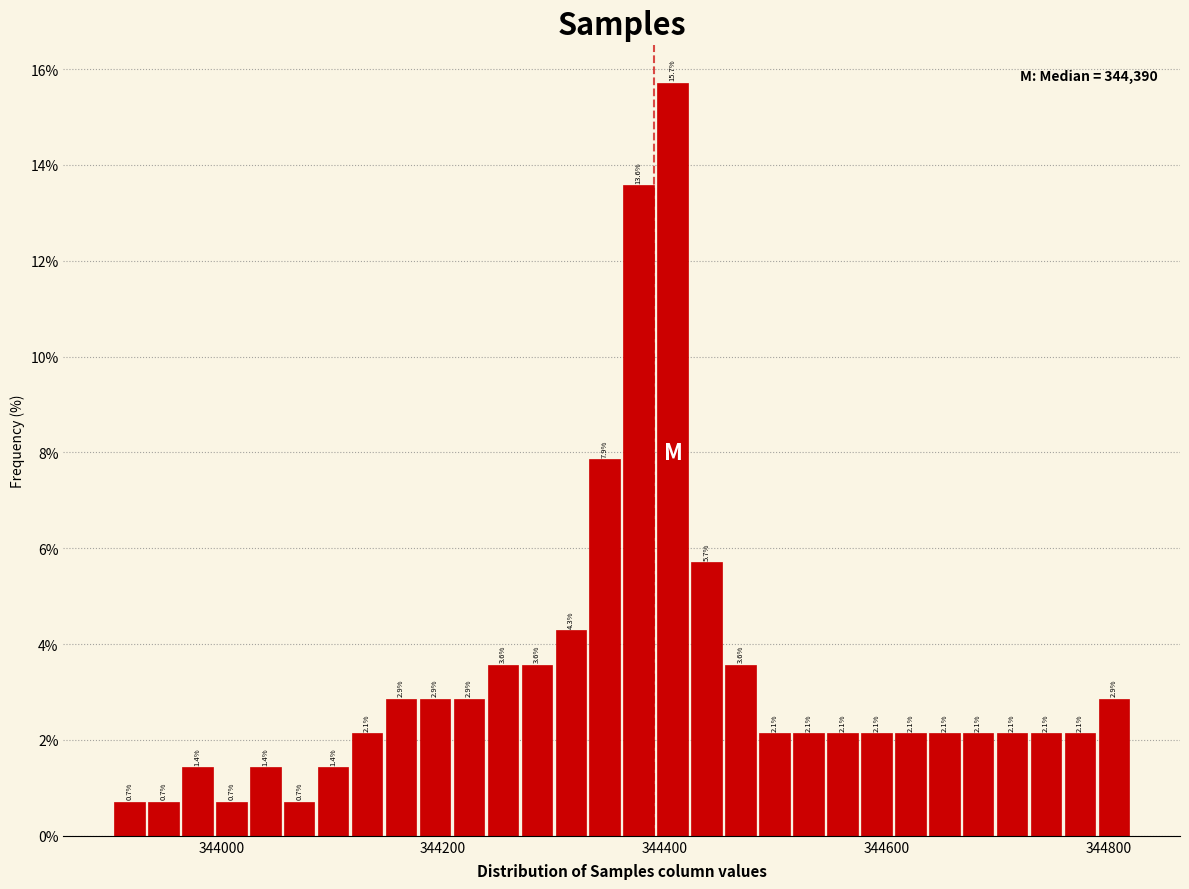

Read against the x-axis, roughly where is the centre of the tallest bar?

344400